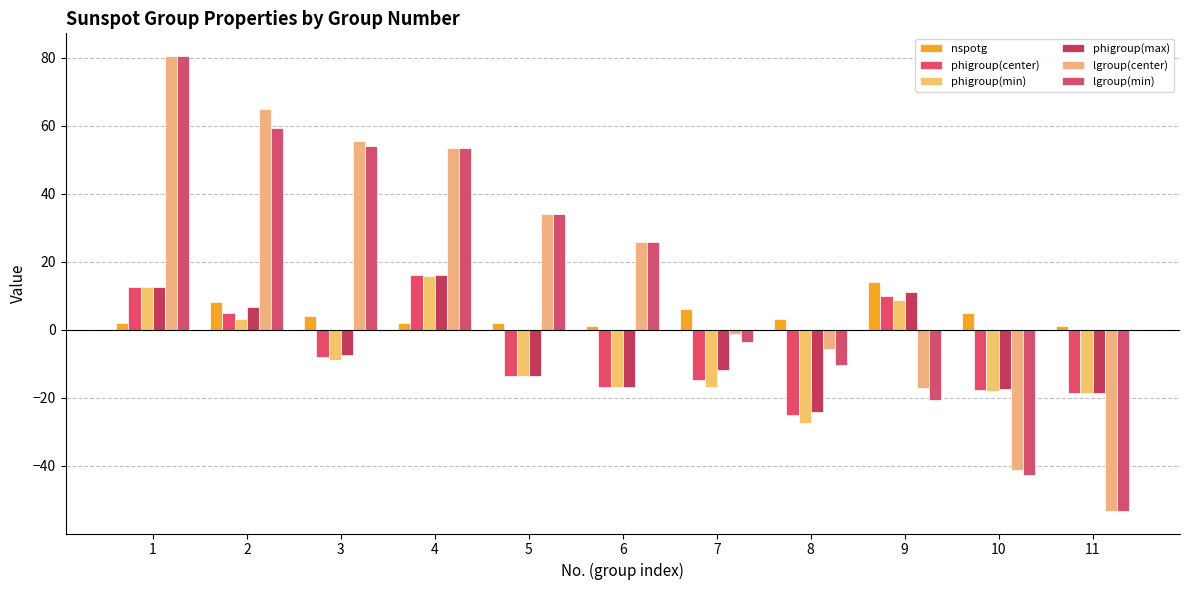

What are all the series names shown in the legend?

nspotg, phigroup(center), phigroup(min), phigroup(max), lgroup(center), lgroup(min)